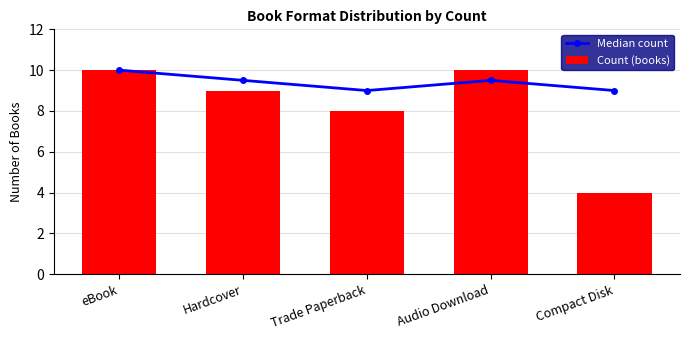

Rank the series by their average value, from lowest to highest.

Count (books), Median count